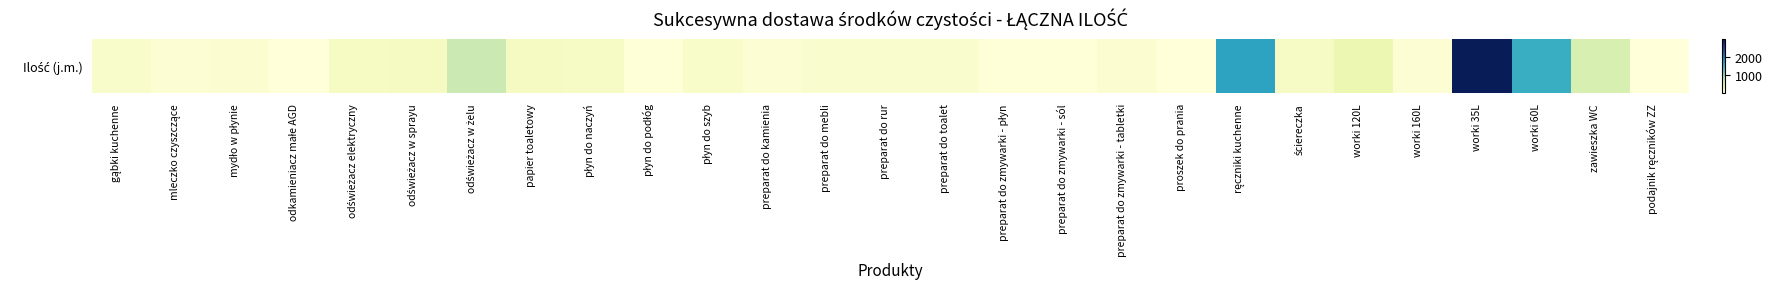

Is it true that the value at worki 60L is 1560?

True